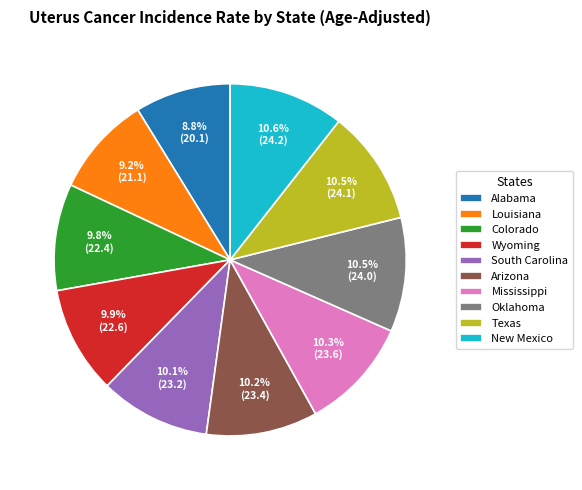

Approximately how many times larger is the value at South Carolina compared to Texas?

1.0